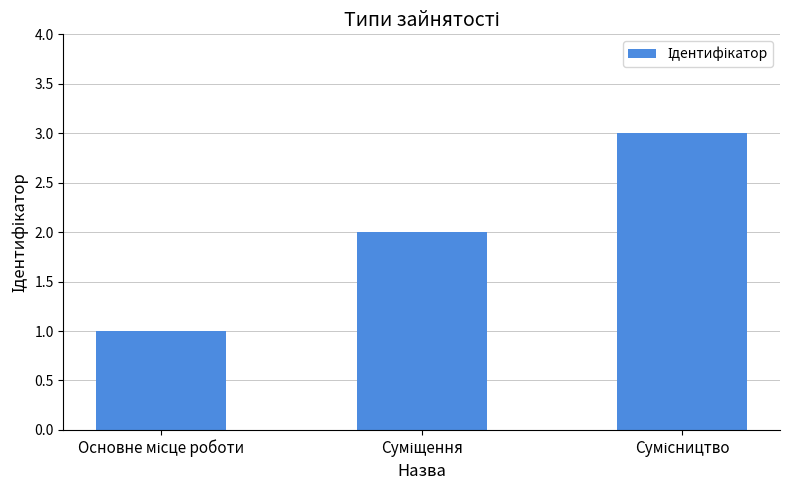

What is the sum of all values?

6